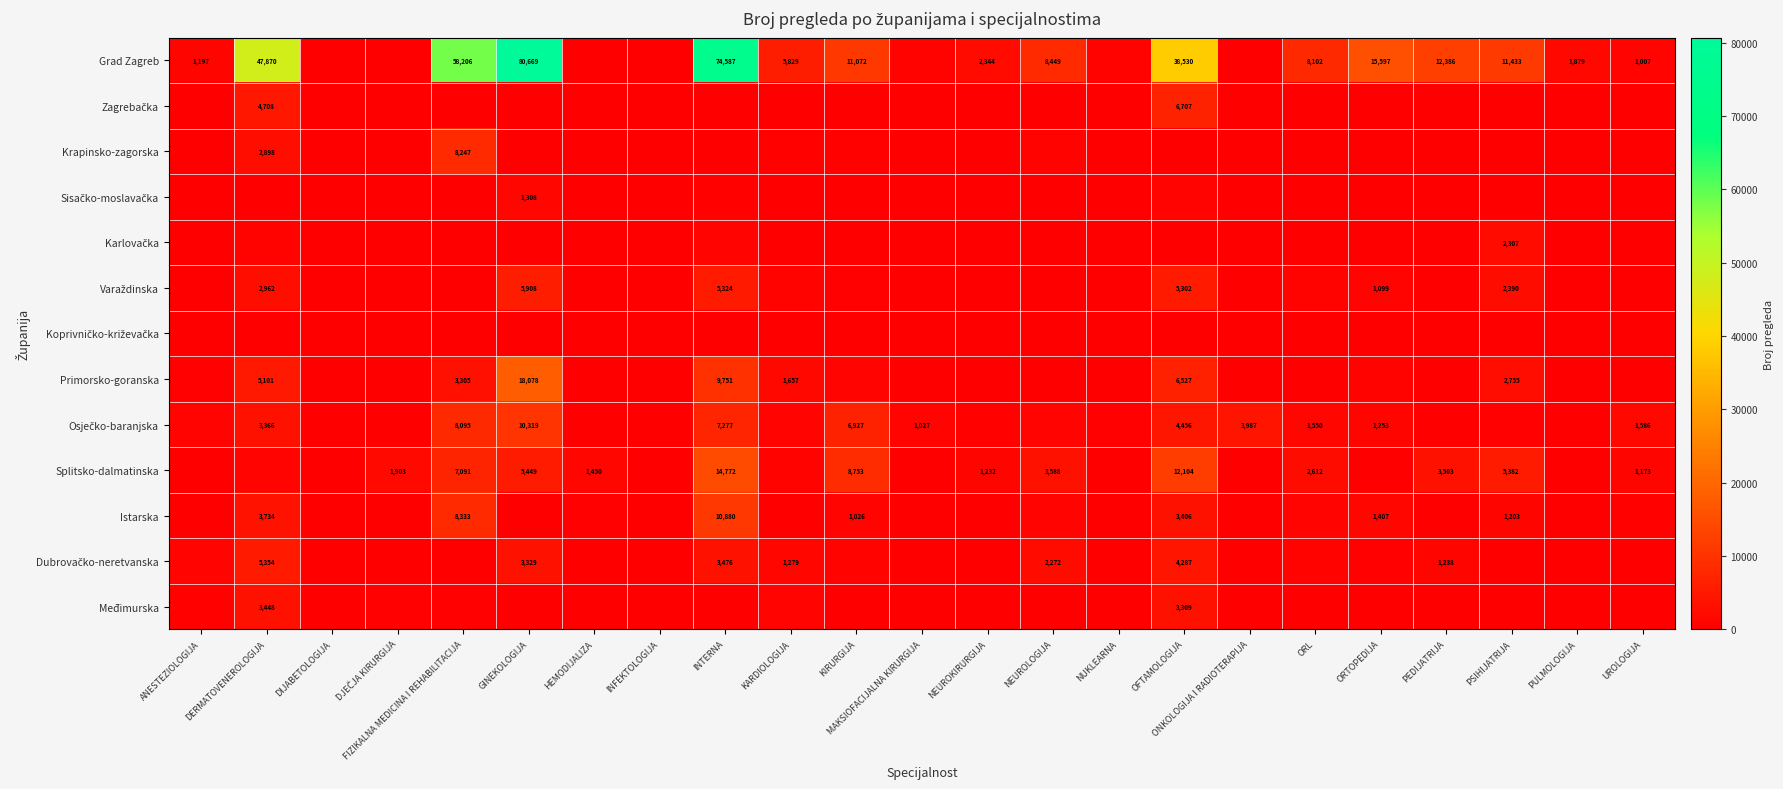

True or false: Grad Zagreb has a value of 2344 at NEUROKIRURGIJA.

True